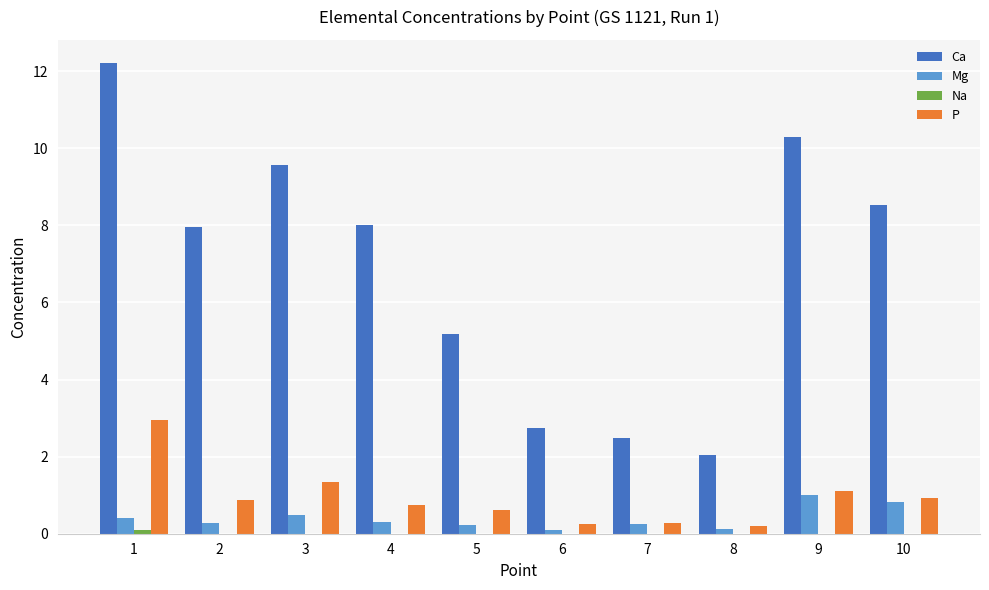

Which series changed the most between 2 and 6?

Ca